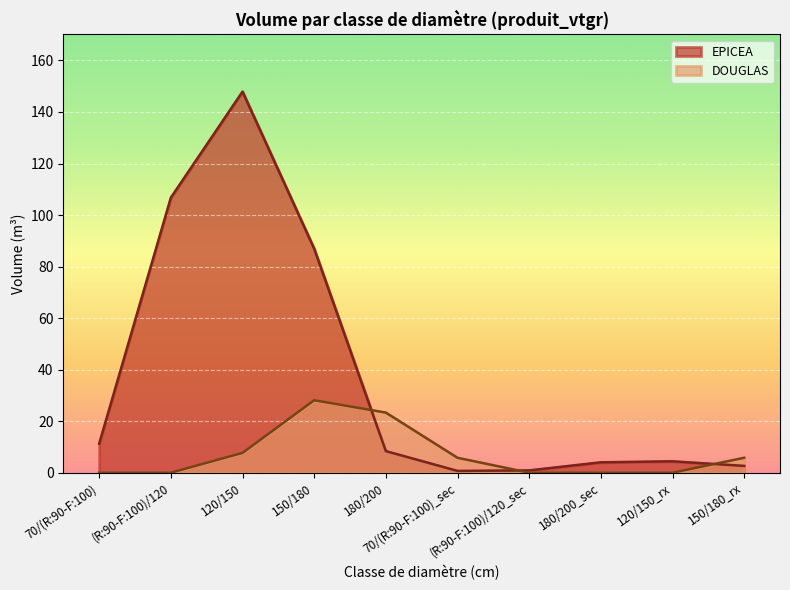

Is it true that EPICEA (produit_vtgr) equals 6.9 at 120/150_rx?

False